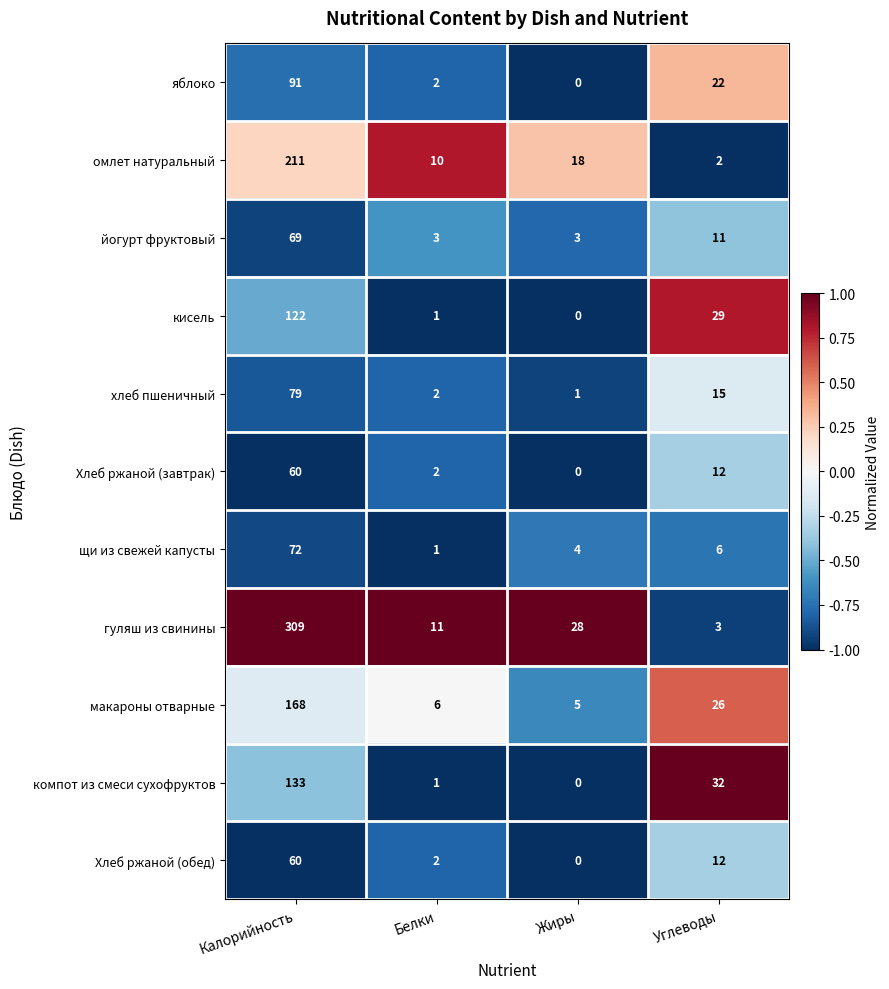

What is the difference between the maximum and minimum values in the компот из смеси сухофруктов series?

133